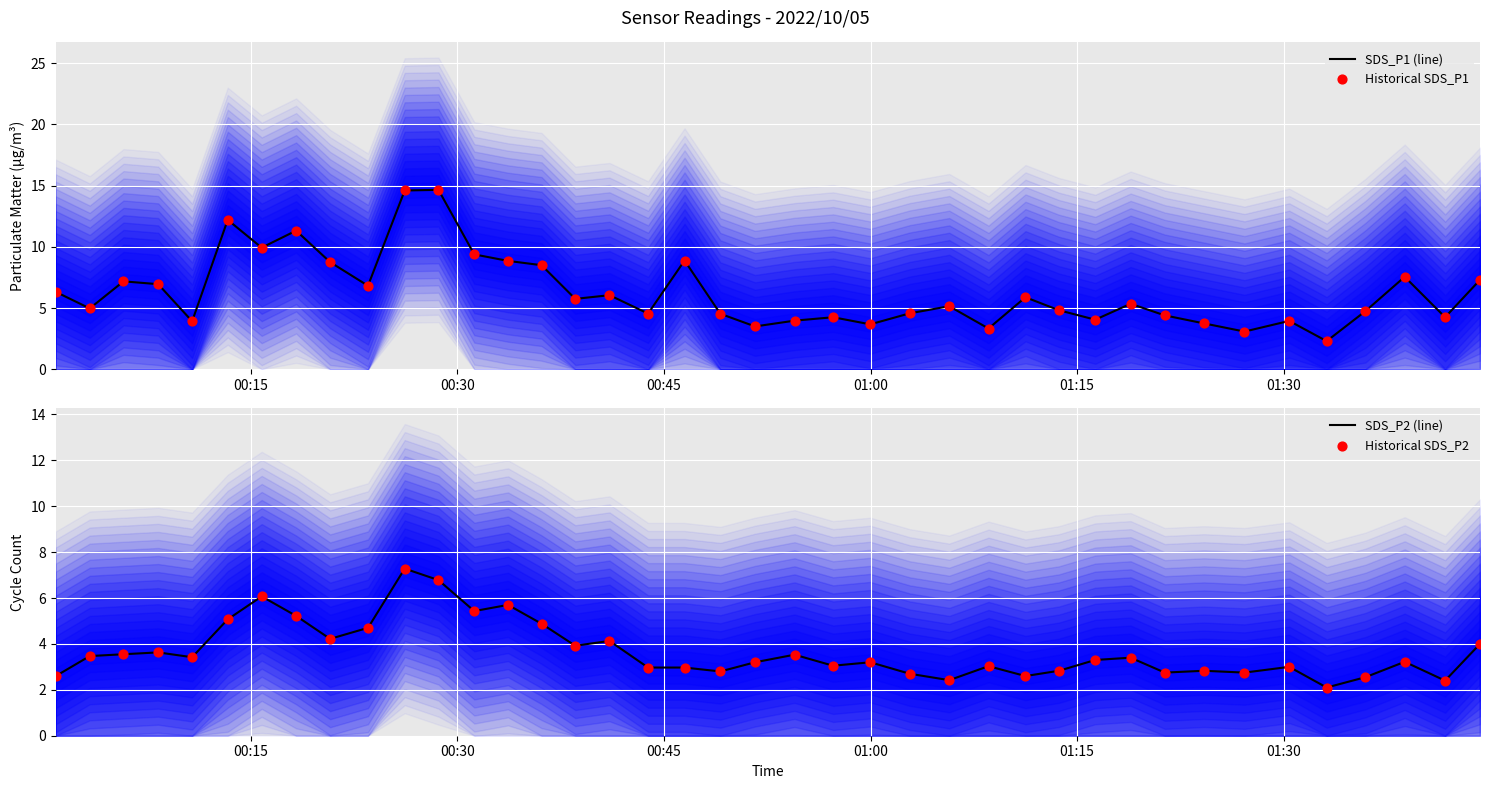

Which series has the largest Y range (max minus min)?

SDS_P1 (line)